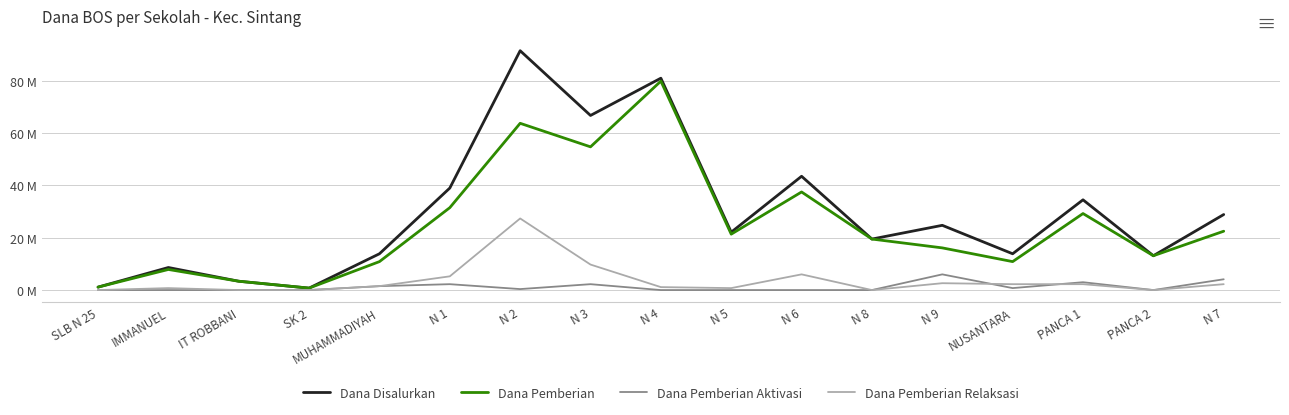

What is the label of the 5th point from the right?

N 9